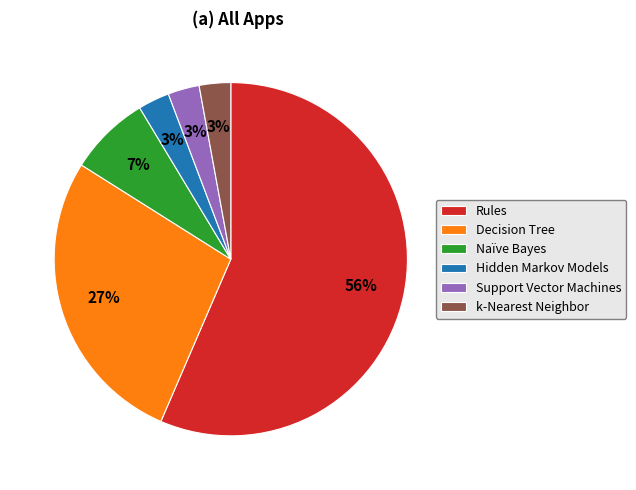

Between Decision Tree and k-Nearest Neighbor, which is larger?

Decision Tree